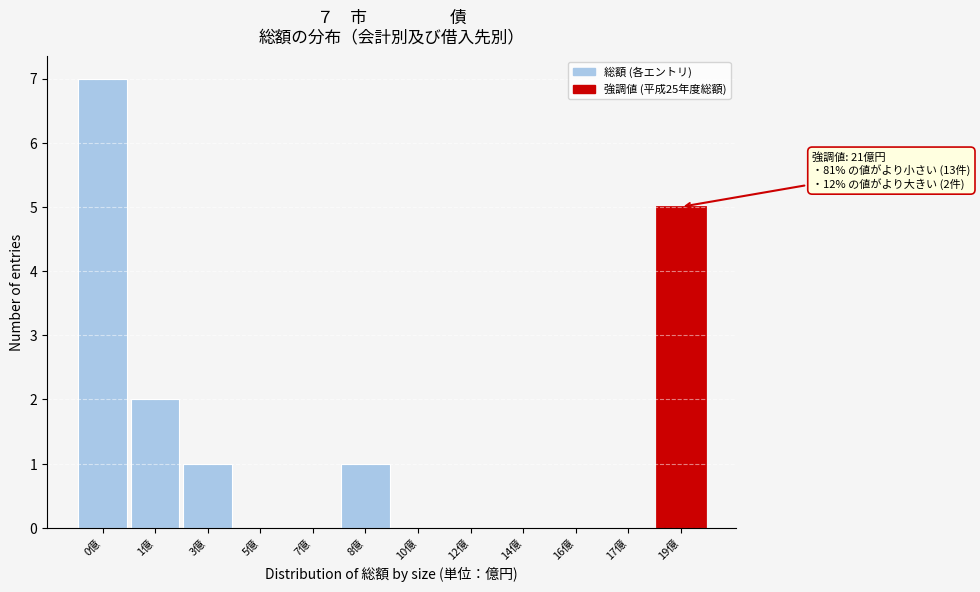

Reading left to right, list all the values displayed in this chart.

0億=7	1億=2	3億=1	5億=0	7億=0	8億=1	10億=0	12億=0	14億=0	16億=0	17億=0	19億=5